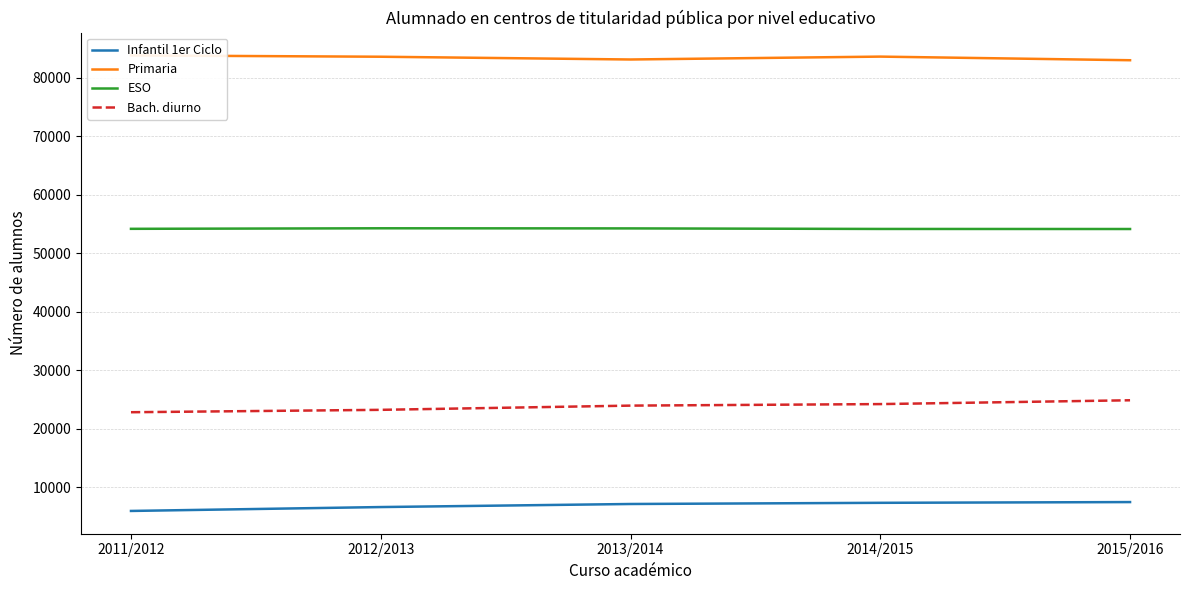

Which category has the highest value in the ESO series?

2012/2013